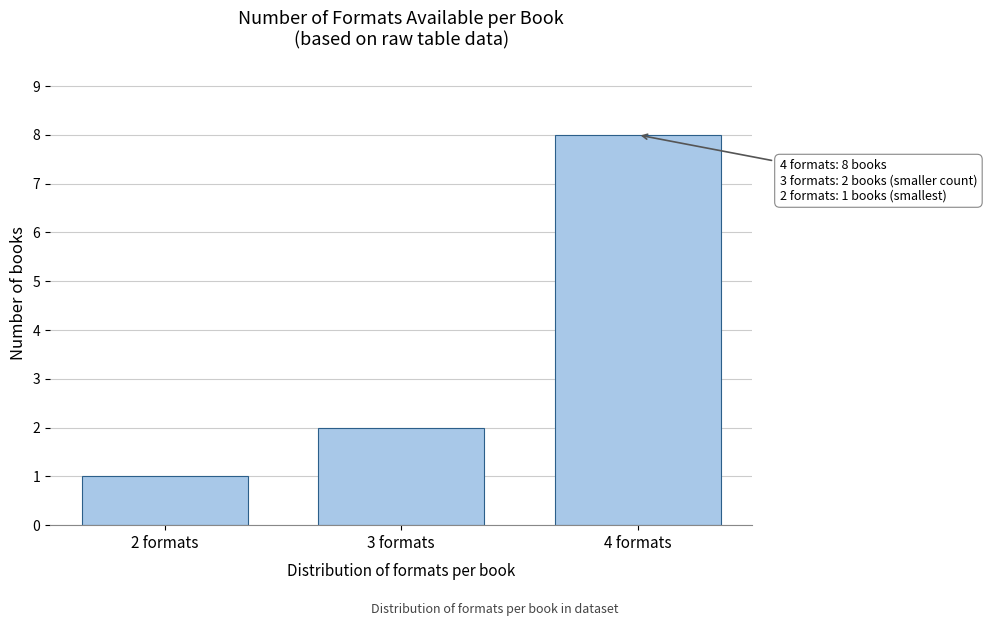

Reading left to right, what are all the values shown in this chart?

2 formats=1	3 formats=2	4 formats=8